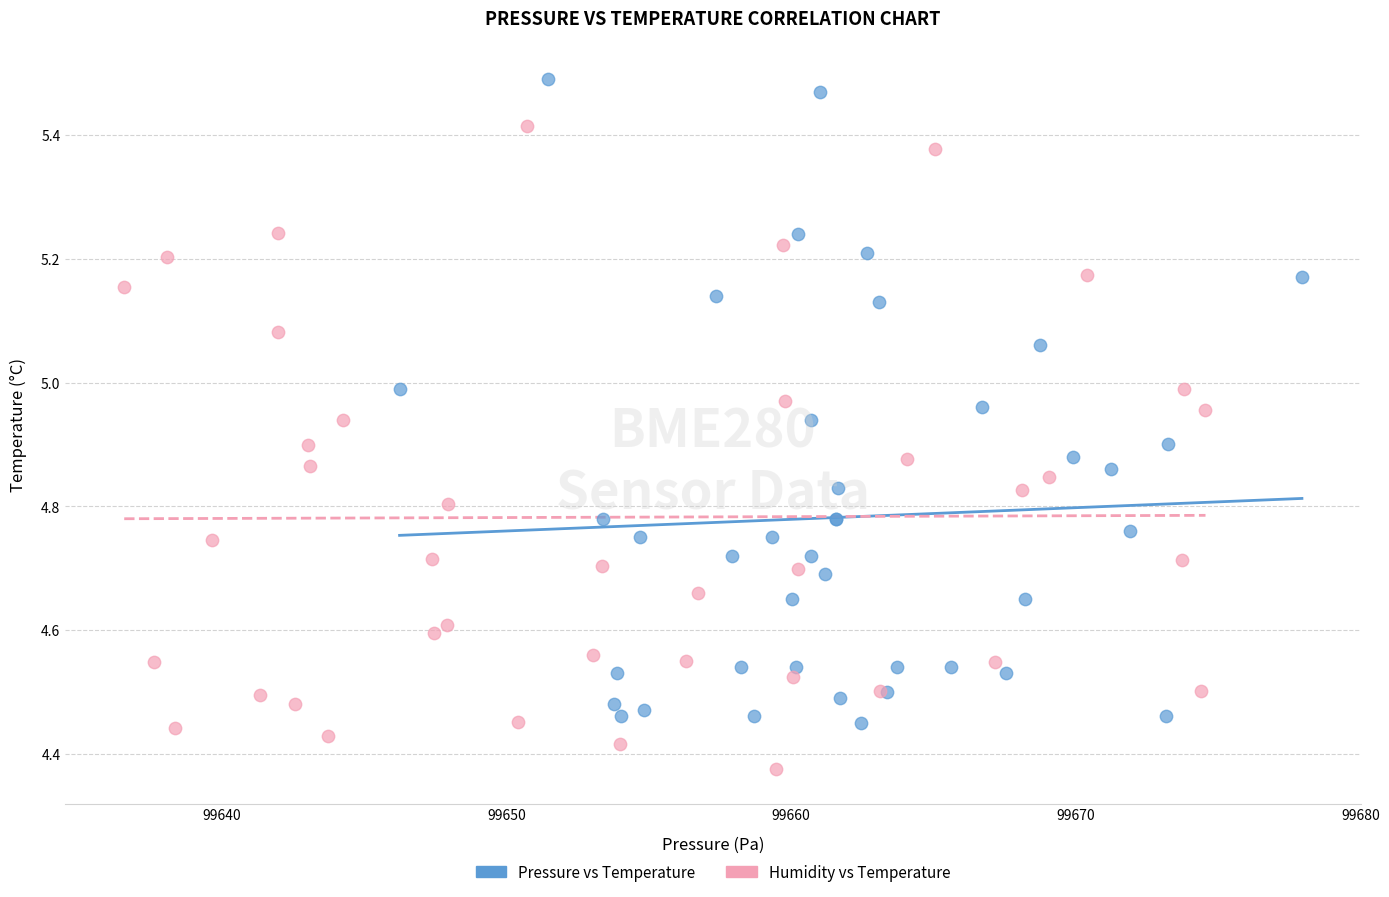

Which series reaches the minimum Y coordinate?

Humidity vs Temperature